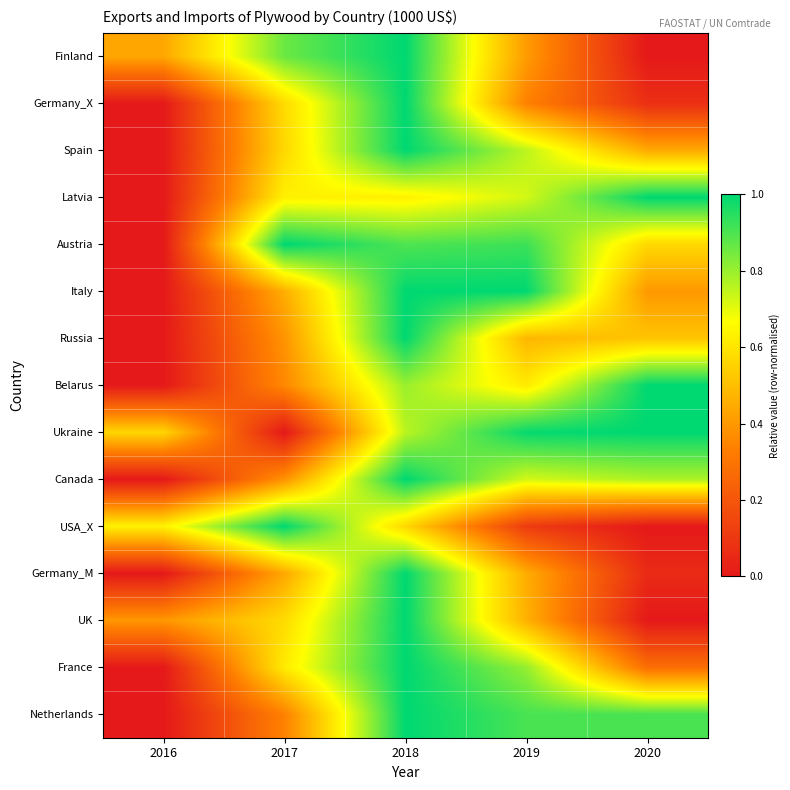

At how many categories does at least one series exceed 0?

5